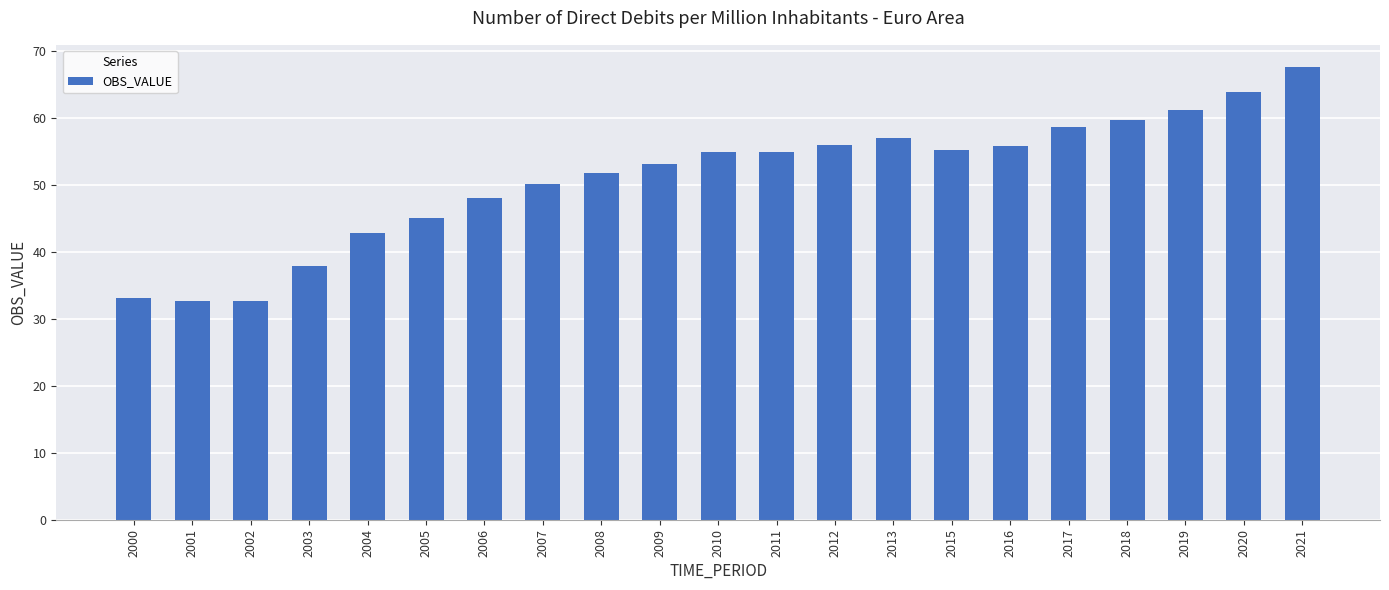

Where does the data first go above 54?

2010